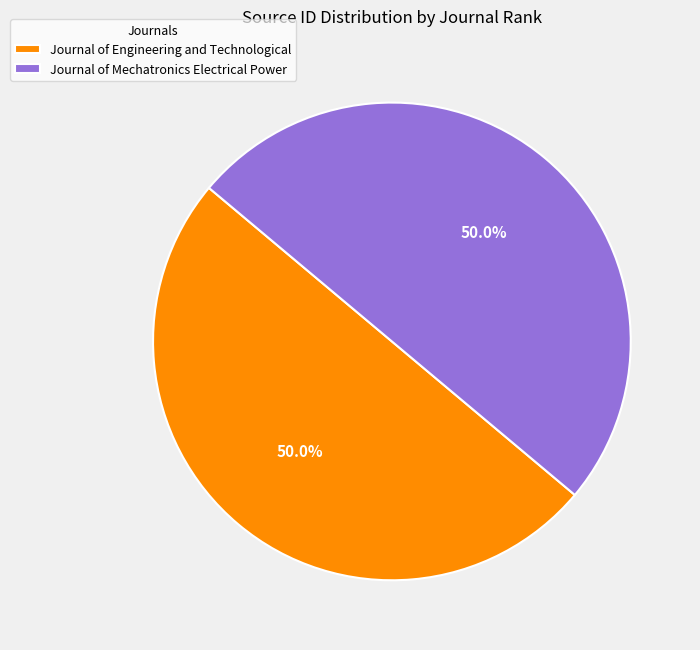

To the nearest percent, what is the combined percentage of Journal of Engineering and Technological and Journal of Mechatronics Electrical Power?

100%